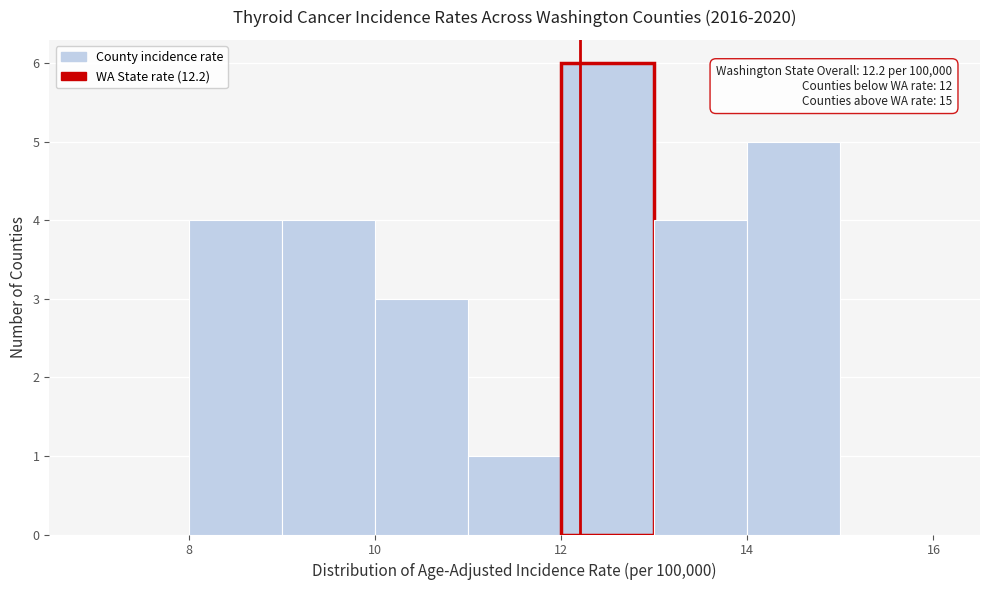

Which range on the x-axis has the tallest bar?

12 to 13